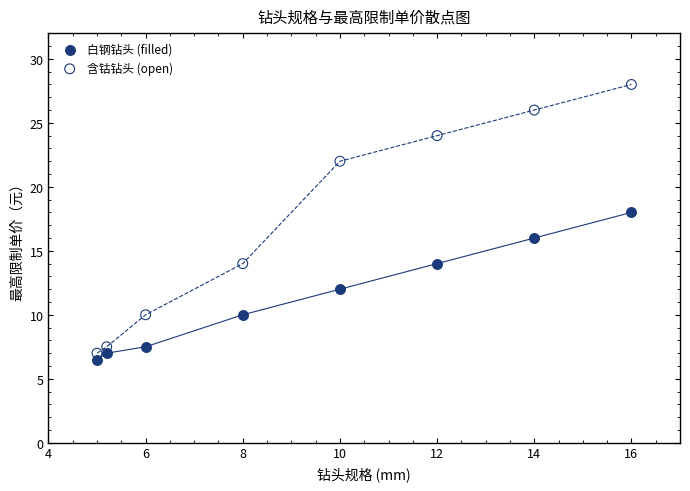

Which series has the largest Y range (max minus min)?

含钴钻头 (open)